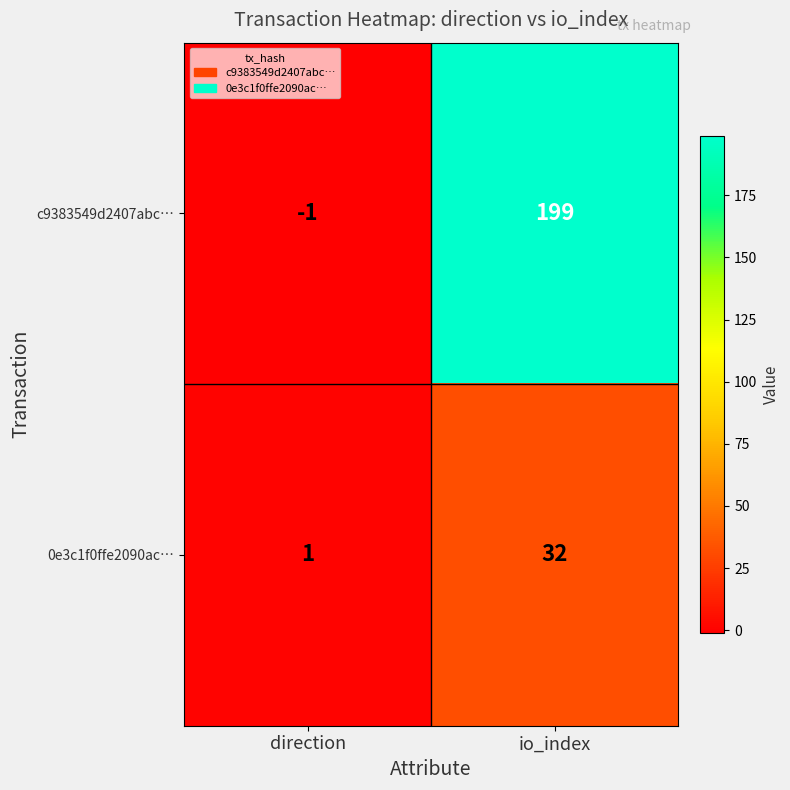

Reading left to right, list all the values displayed in this chart.

c9383549d2407abc…: -1	199
0e3c1f0ffe2090ac…: 1	32